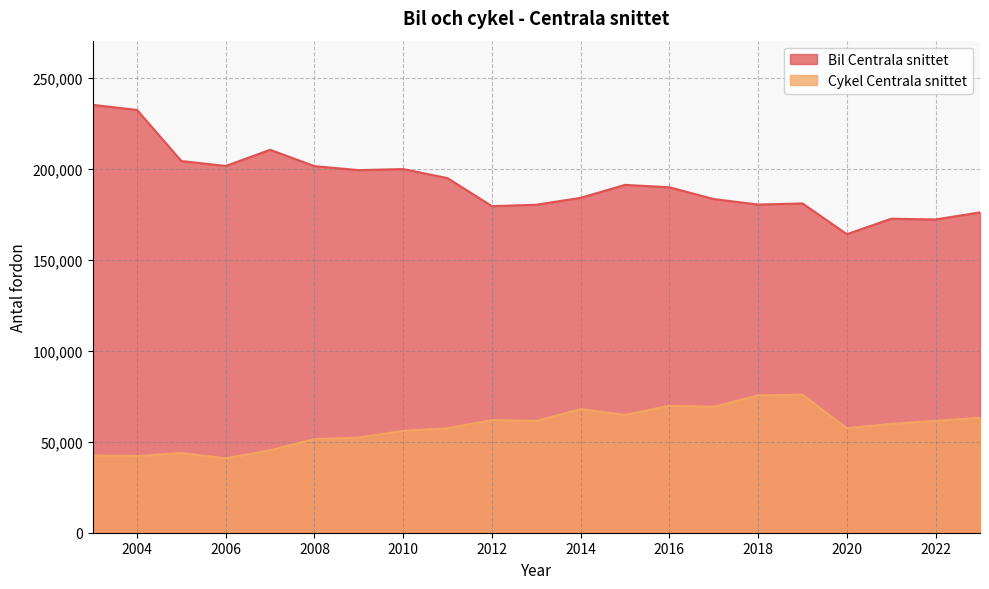

True or false: Bil Centrala snittet and Cykel Centrala snittet intersect in this chart.

False